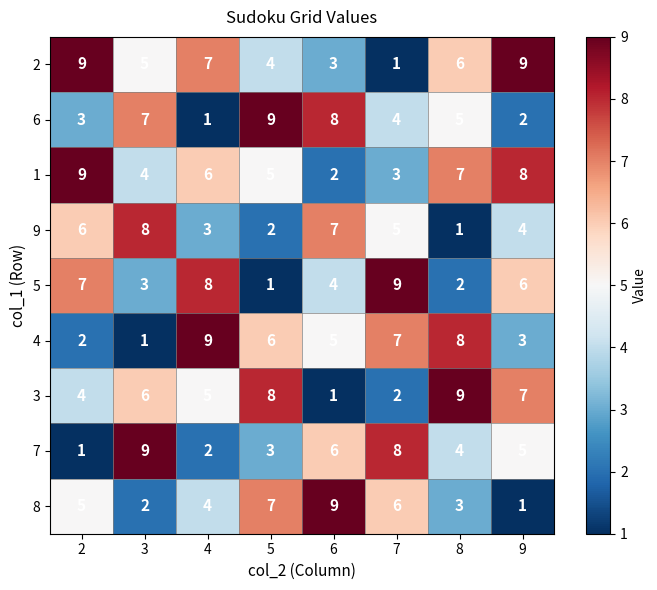

What is the average value of the 6 series?

5